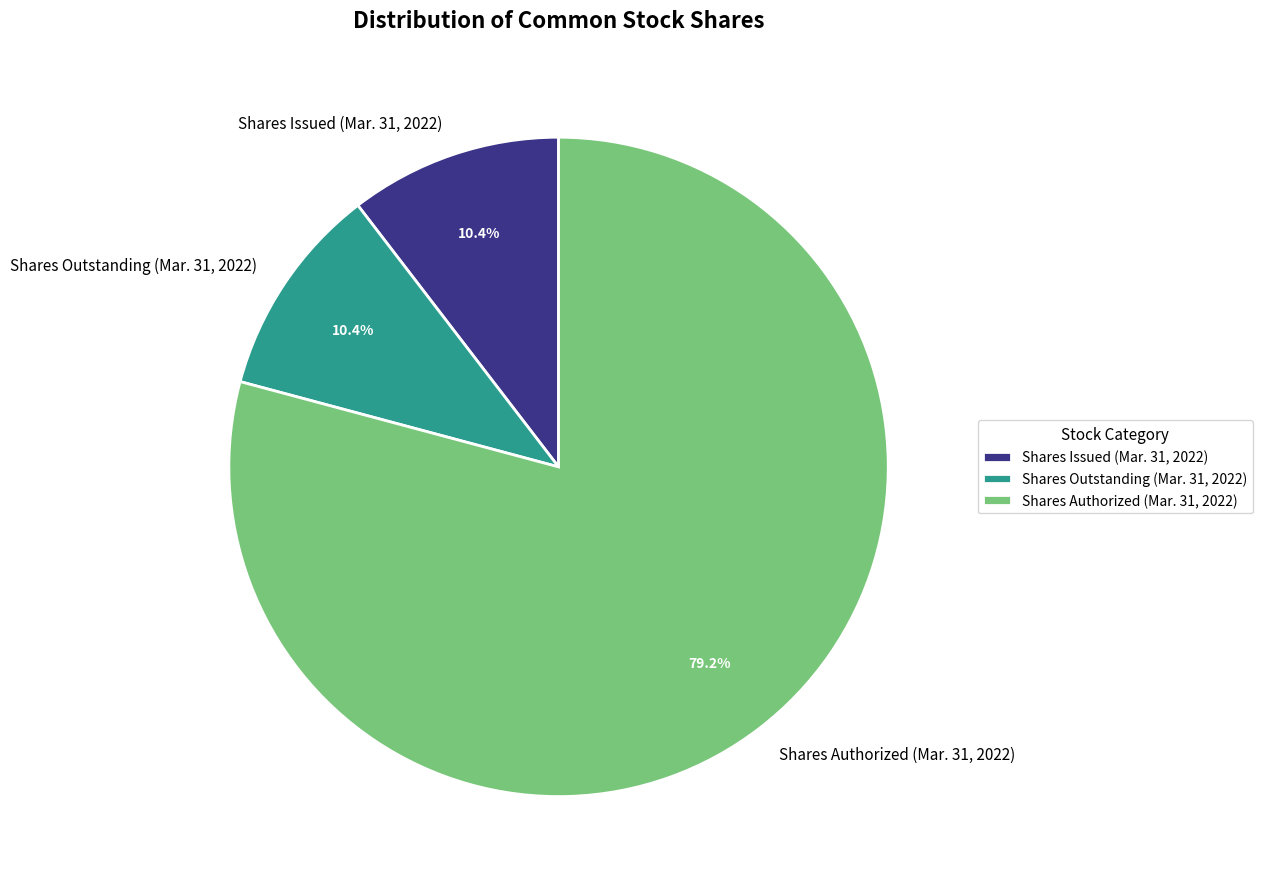

Which category has the biggest portion of the pie?

Shares Authorized (Mar. 31, 2022)